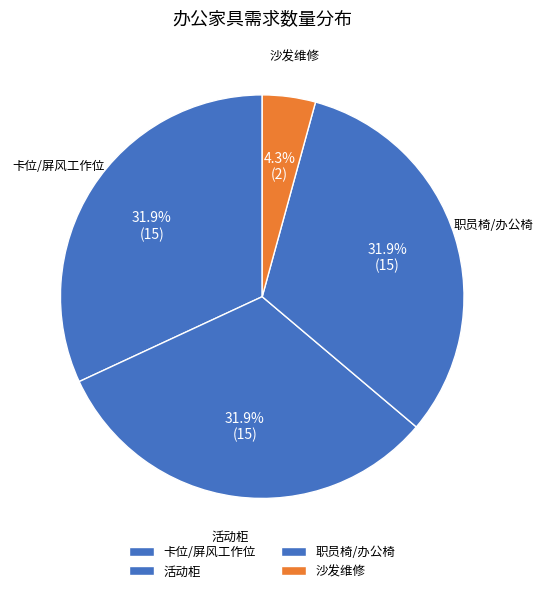

What is the total percentage of 活动柜 and 卡位/屏风工作位?

63.8%